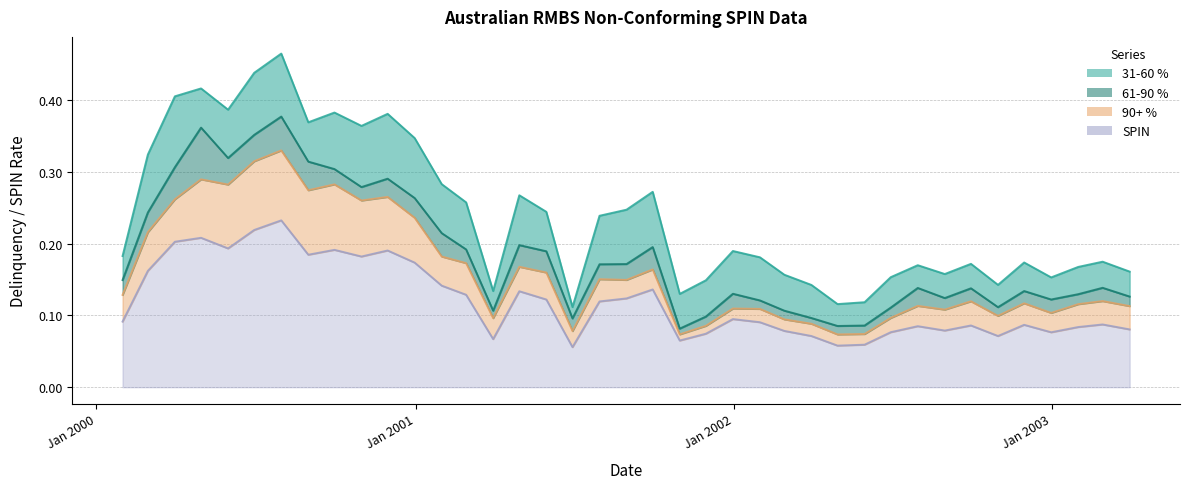

Reading left to right, what are all the values shown in this chart?

31-60 %: 0.0	0.1	0.1	0.1	0.1	0.1	0.1	0.1	0.1	0.1	0.1	0.1	0.1	0.1	0.0	0.1	0.1	0.0	0.1	0.1	0.1	0.0	0.1	0.1	0.1	0.1	0.0	0.0	0.0	0.0	0.0	0.0	0.0	0.0	0.0	0.0	0.0	0.0	0.0
61-90 %: 0.0	0.0	0.0	0.1	0.0	0.0	0.0	0.0	0.0	0.0	0.0	0.0	0.0	0.0	0.0	0.0	0.0	0.0	0.0	0.0	0.0	0.0	0.0	0.0	0.0	0.0	0.0	0.0	0.0	0.0	0.0	0.0	0.0	0.0	0.0	0.0	0.0	0.0	0.0
90+ %: 0.0	0.1	0.1	0.1	0.1	0.1	0.1	0.1	0.1	0.1	0.1	0.1	0.0	0.0	0.0	0.0	0.0	0.0	0.0	0.0	0.0	0.0	0.0	0.0	0.0	0.0	0.0	0.0	0.0	0.0	0.0	0.0	0.0	0.0	0.0	0.0	0.0	0.0	0.0
SPIN: 0.1	0.2	0.2	0.2	0.2	0.2	0.2	0.2	0.2	0.2	0.2	0.2	0.1	0.1	0.1	0.1	0.1	0.1	0.1	0.1	0.1	0.1	0.1	0.1	0.1	0.1	0.1	0.1	0.1	0.1	0.1	0.1	0.1	0.1	0.1	0.1	0.1	0.1	0.1